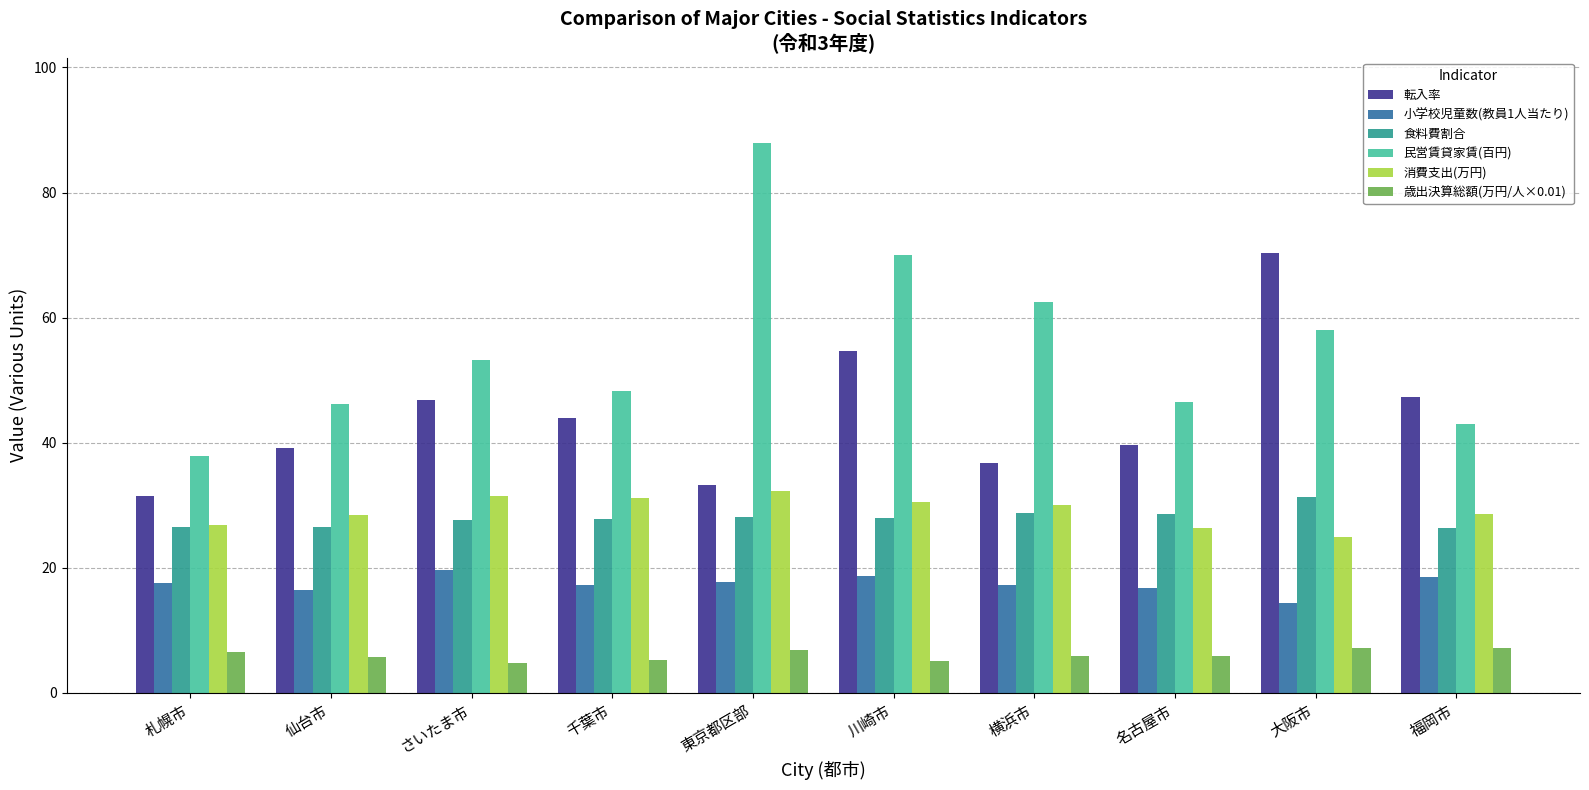

What is the label of the 3rd bar from the right?

名古屋市